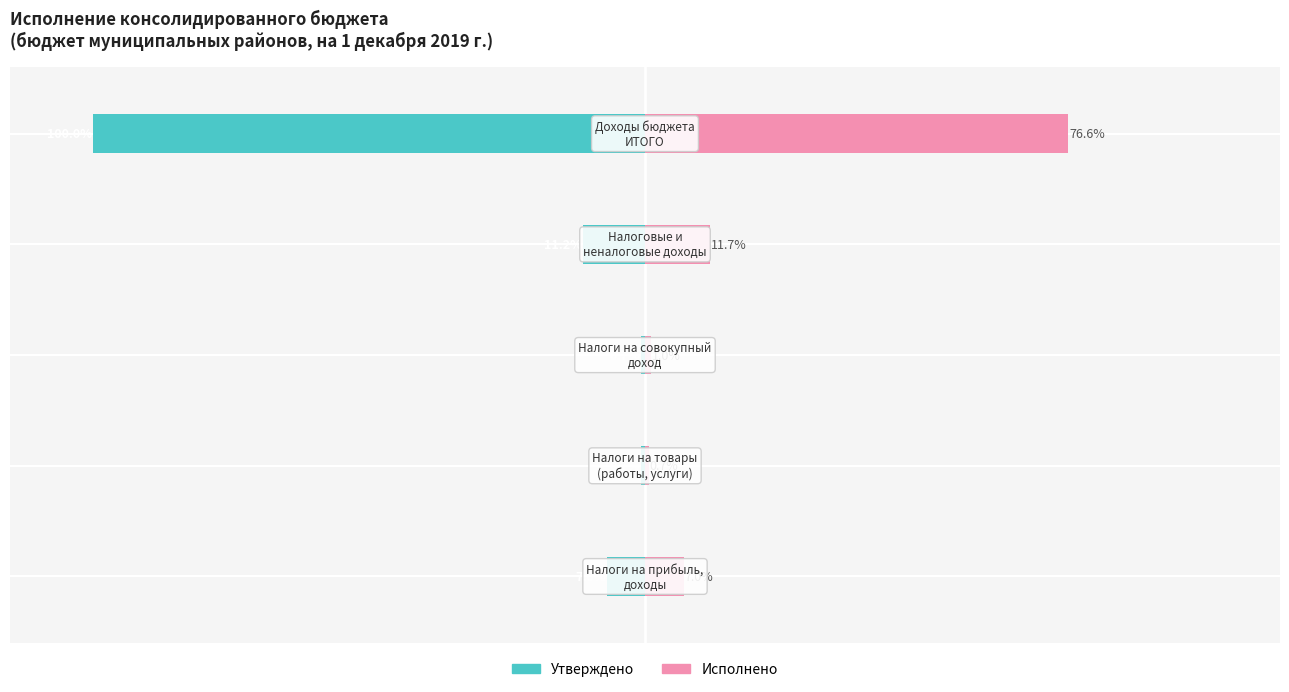

What is the average value of the Исполнено series?

19.4